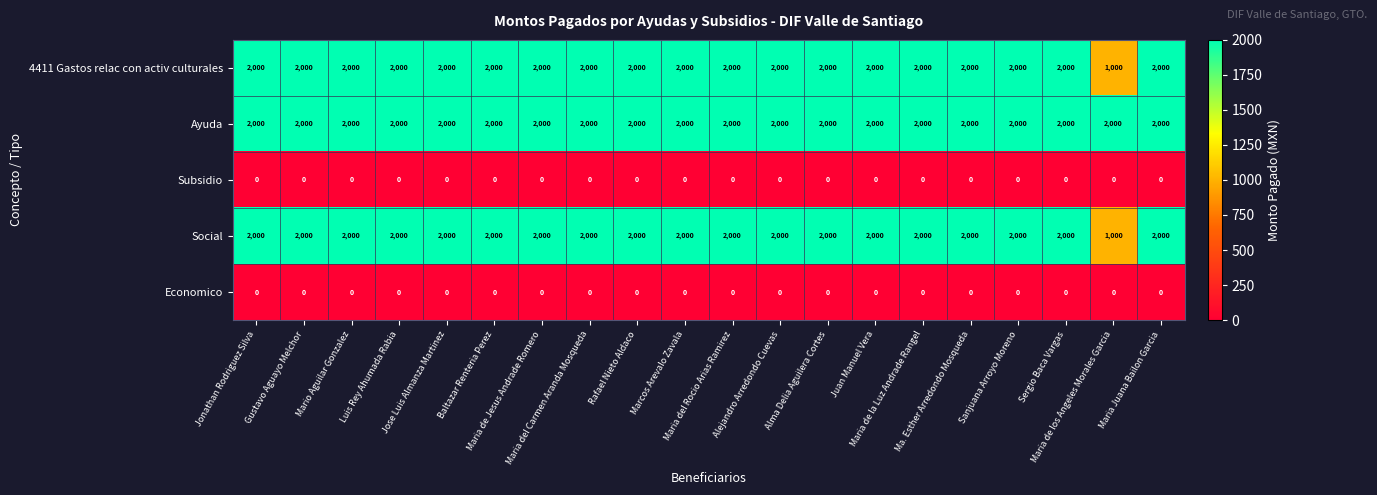

At how many categories does at least one series exceed 569?

20